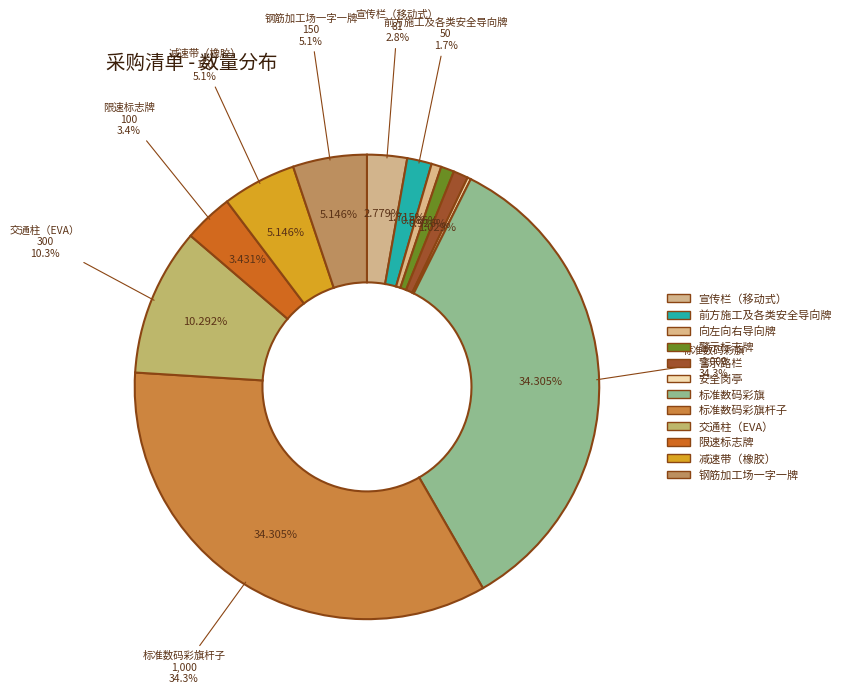

The 安全岗亭 slice represents 0% of the pie. True or false?

True